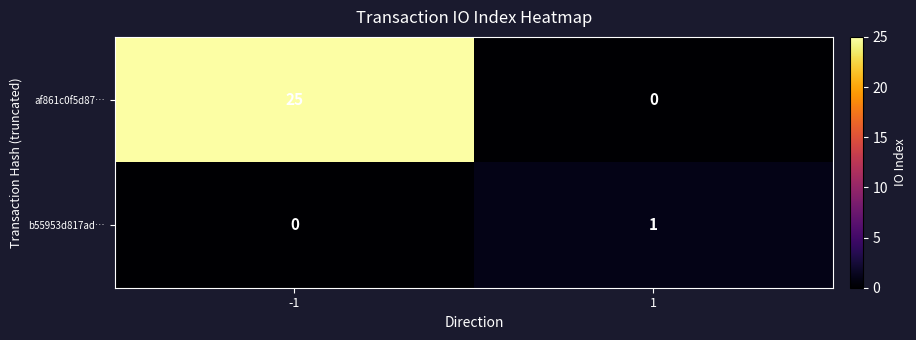

What is the total value across all series at -1?

25